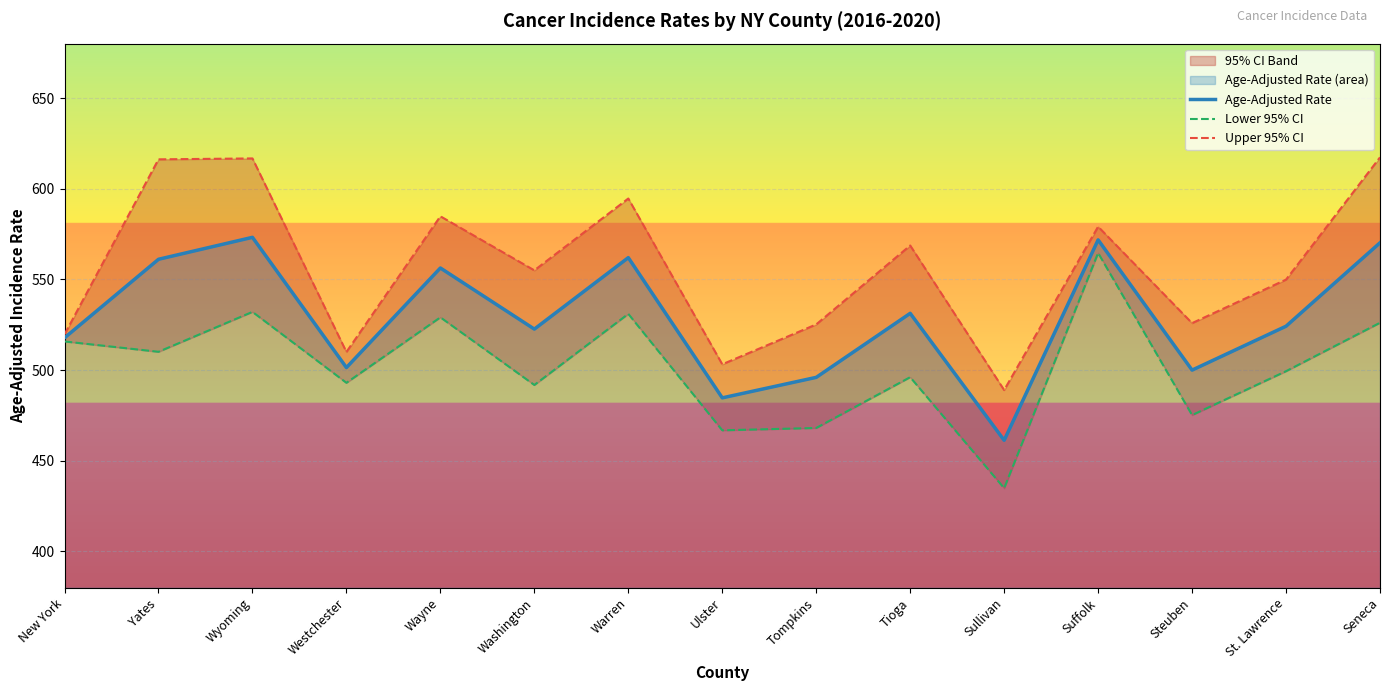

At how many categories does at least one series exceed 598?

3